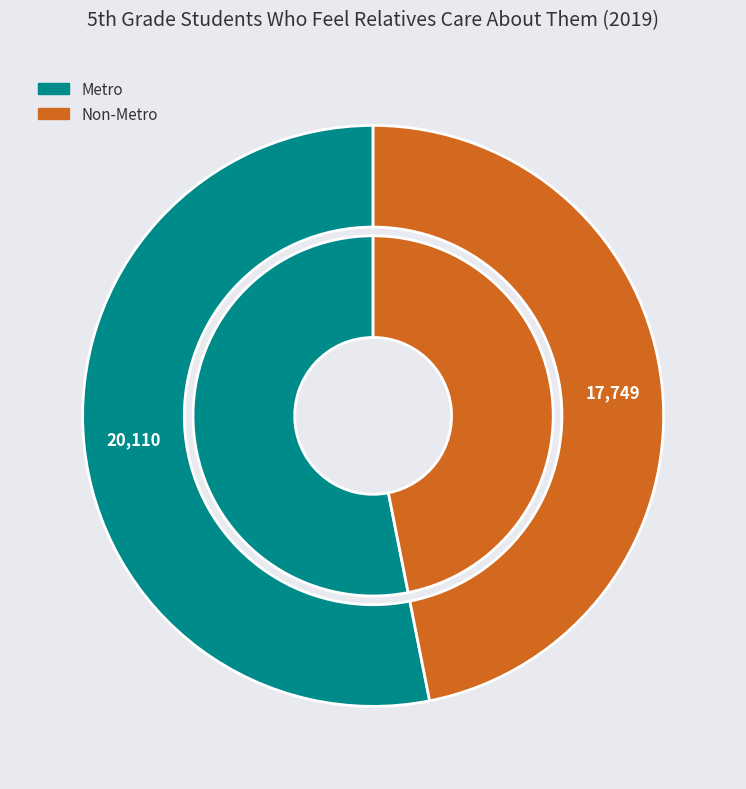

To the nearest percent, what is the combined percentage of Metro and Non-Metro?

100%